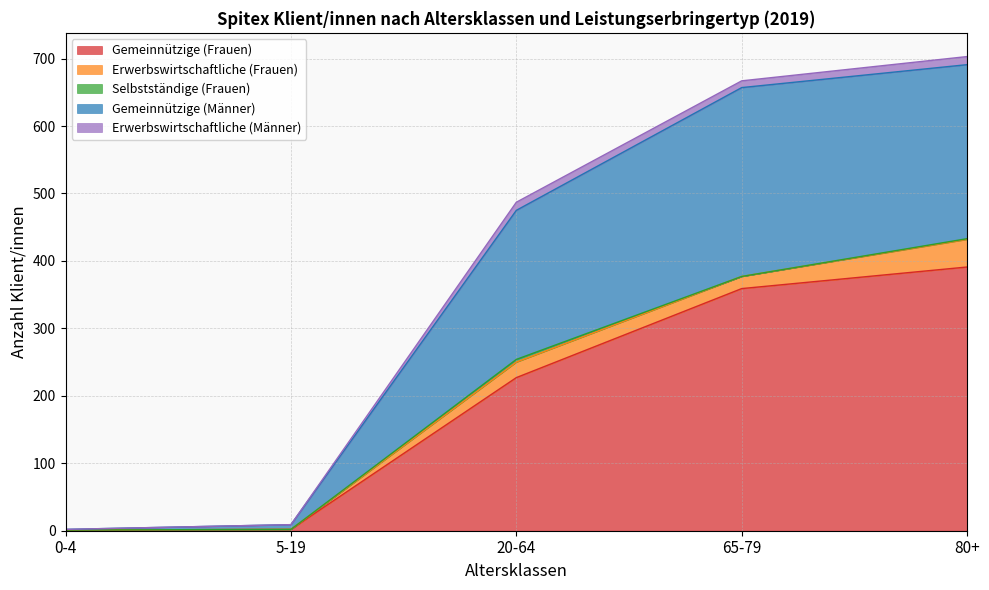

What are all the series names shown in the legend?

Gemeinnützige (Frauen), Erwerbswirtschaftliche (Frauen), Selbstständige (Frauen), Gemeinnützige (Männer), Erwerbswirtschaftliche (Männer)